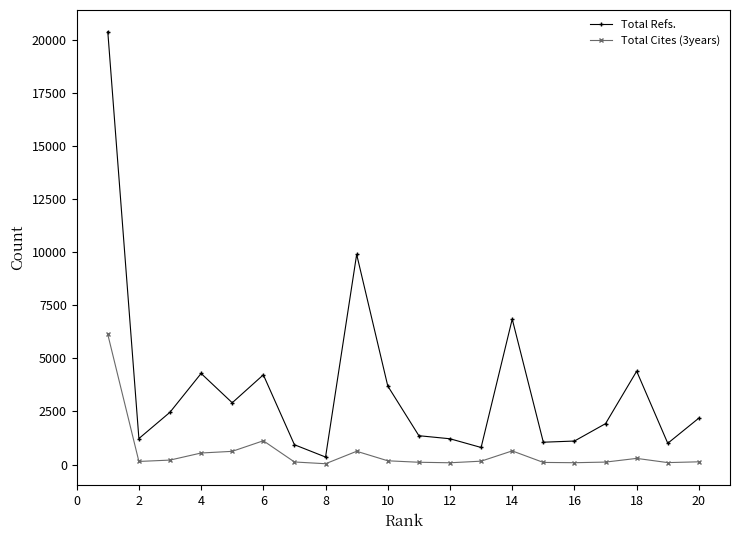

Which series has the widest spread of values?

Total Refs.